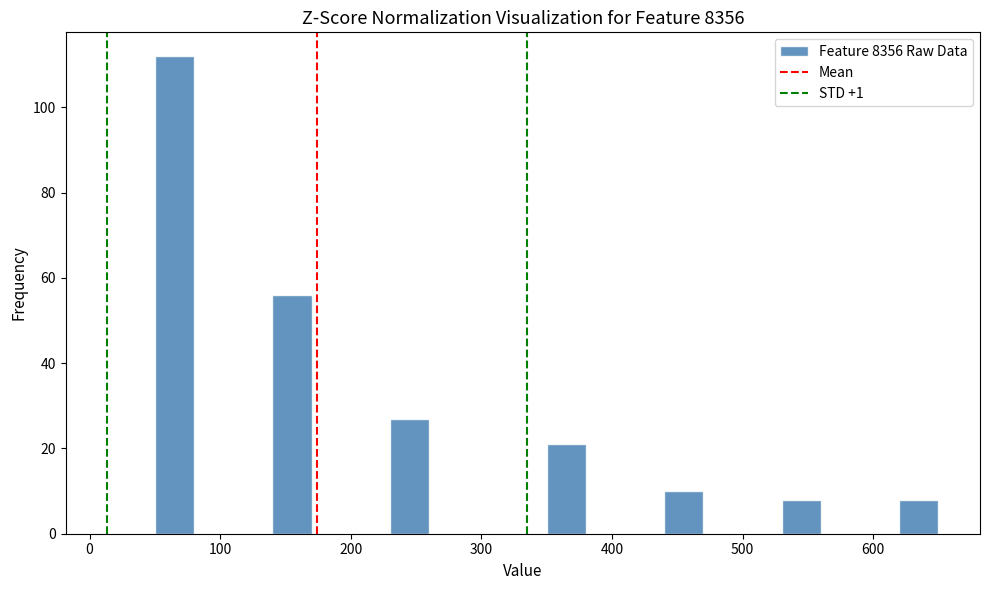

Read against the x-axis, roughly where is the centre of the tallest bar?

70